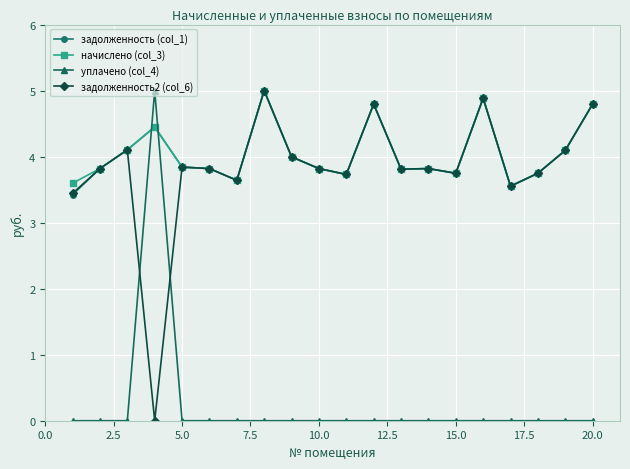

True or false: задолженность (col_1) and уплачено (col_4) cross at least once.

True